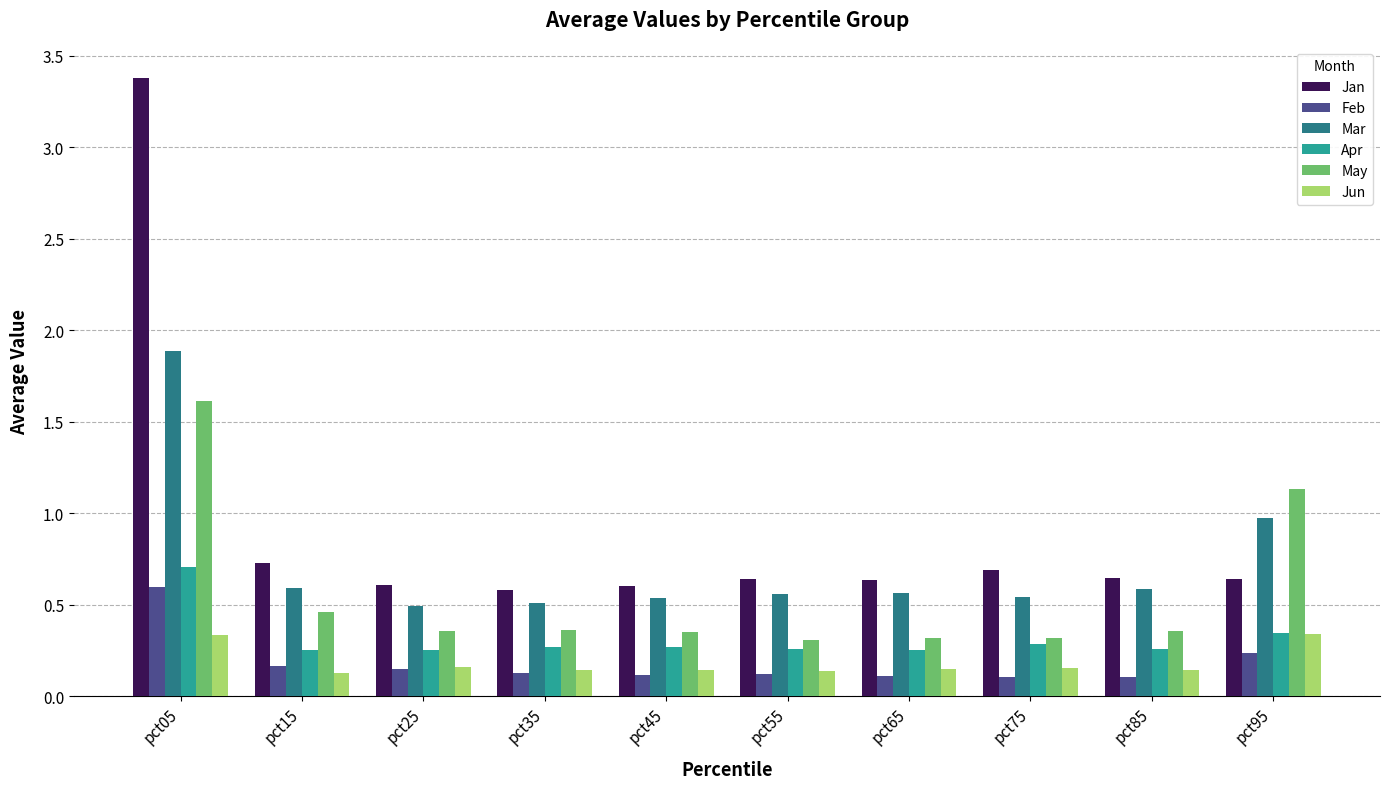

What is the highest value of the Jan series?

3.4